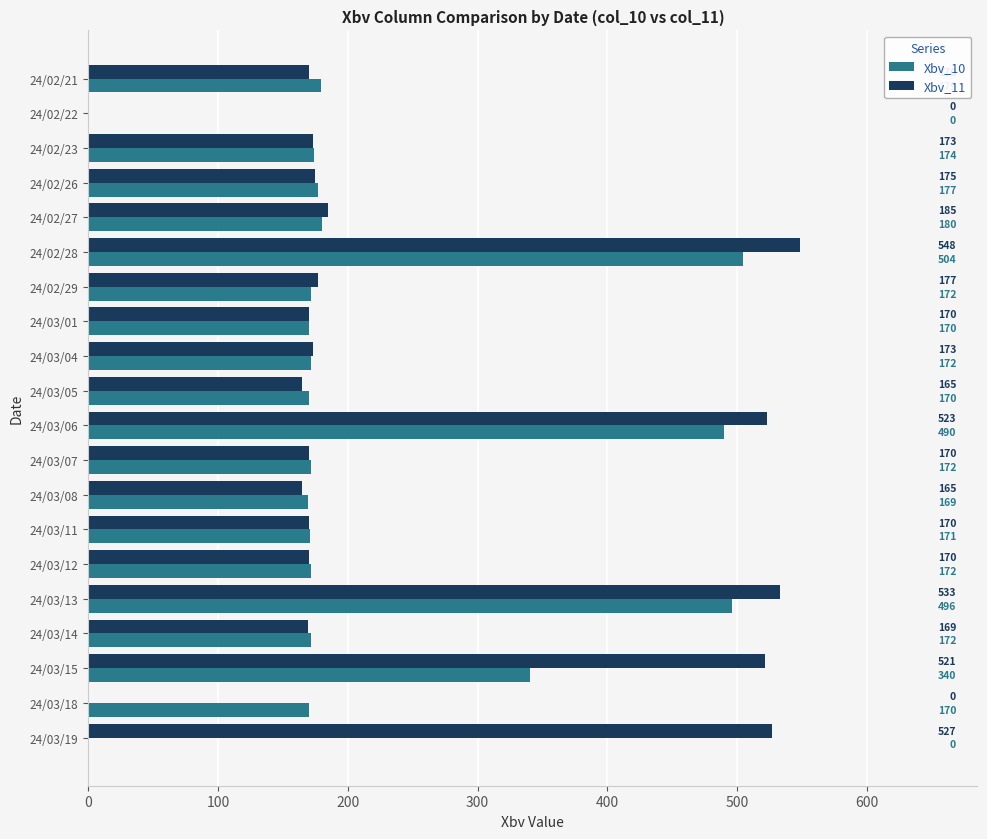

Is the value of Xbv_11 at 24/03/06 greater than the value of Xbv_10 at 24/03/05?

Yes